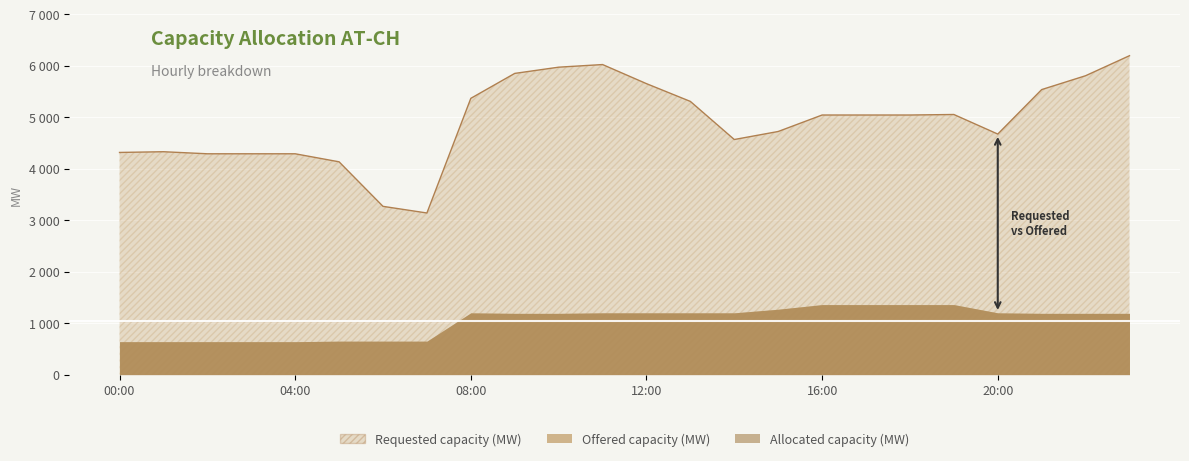

Which series changed the most between 03:00-04:00 and 19:00-20:00?

Requested capacity (MW)